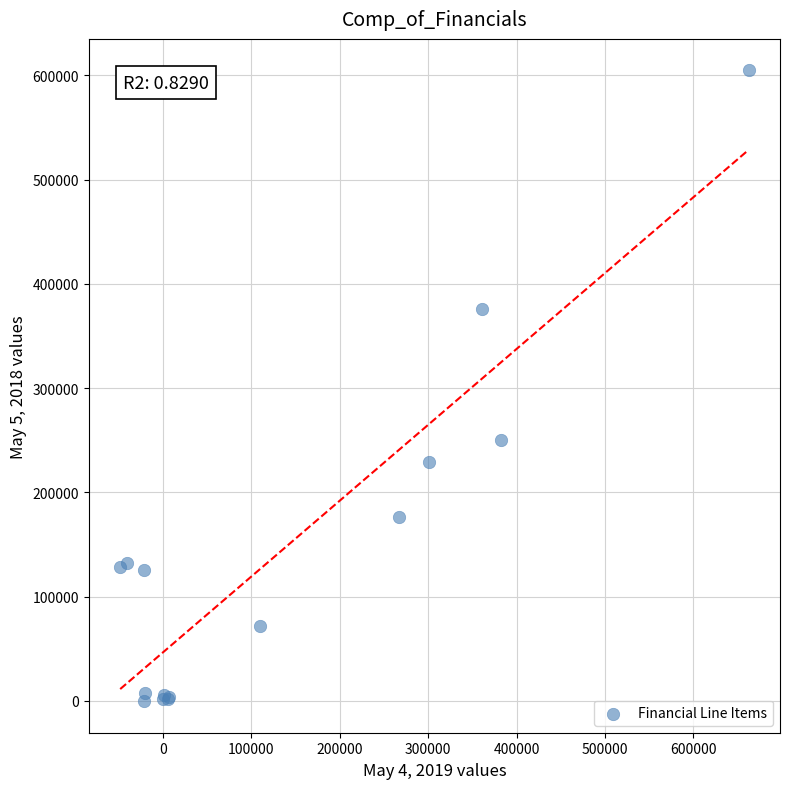

What Y value in the scatter plot is closest to 302193?

250614